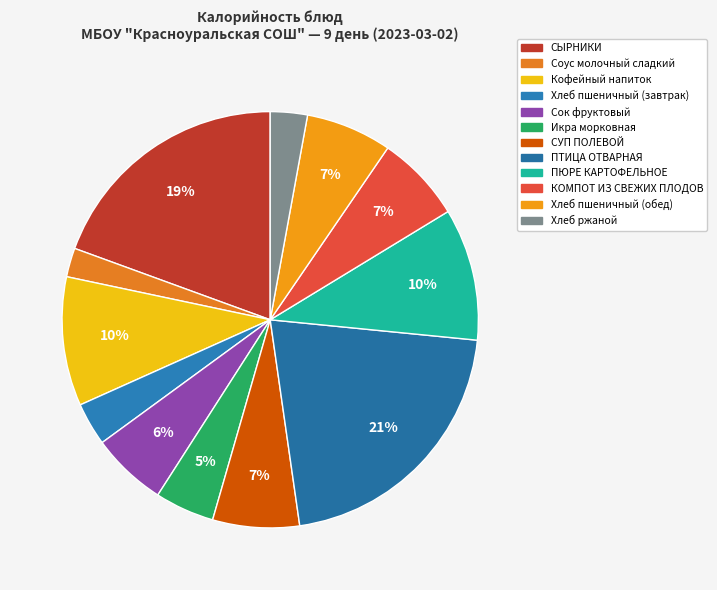

What percentage is the Хлеб ржаной slice, to the nearest percent?

3%